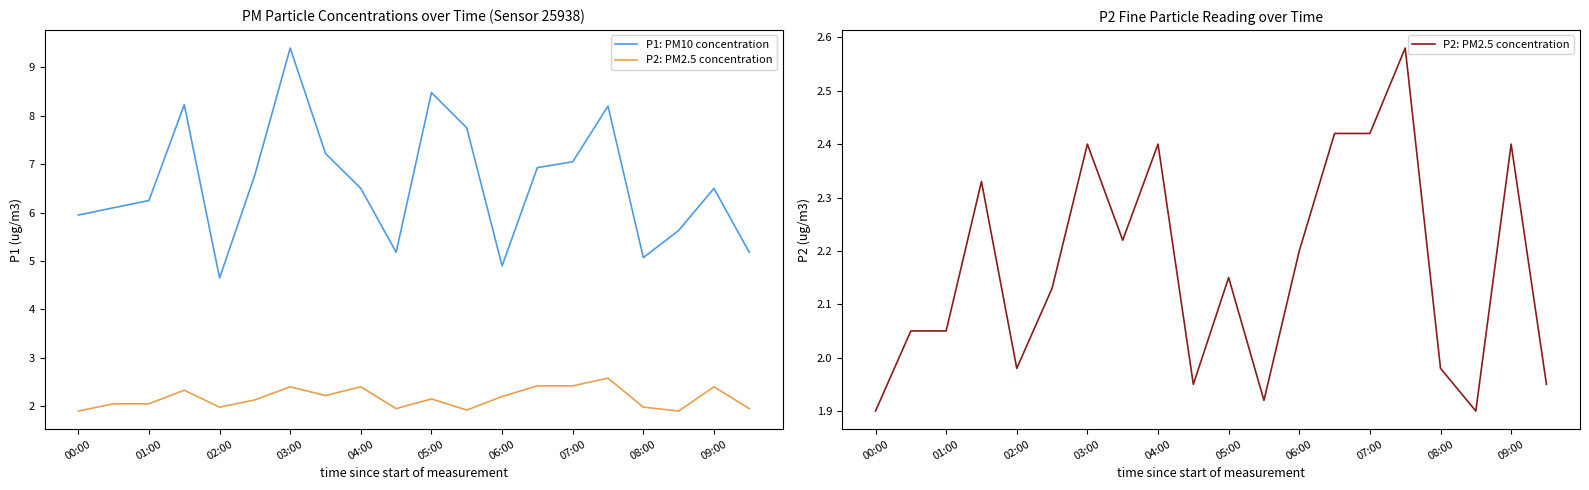

True or false: P1: PM10 concentration has a value of 9.7 at 01:00.

False